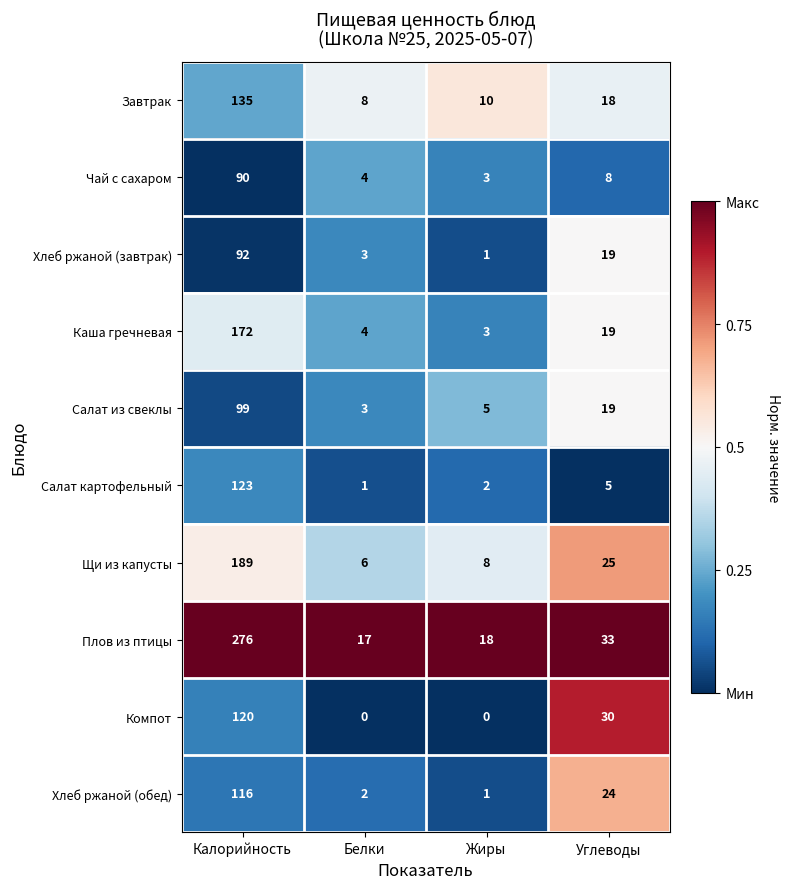

List the series in order of their peak value, highest first.

Плов из птицы, Щи из капусты, Каша гречневая, Завтрак, Салат картофельный, Компот, Хлеб ржаной (обед), Салат из свеклы, Хлеб ржаной (завтрак), Чай с сахаром